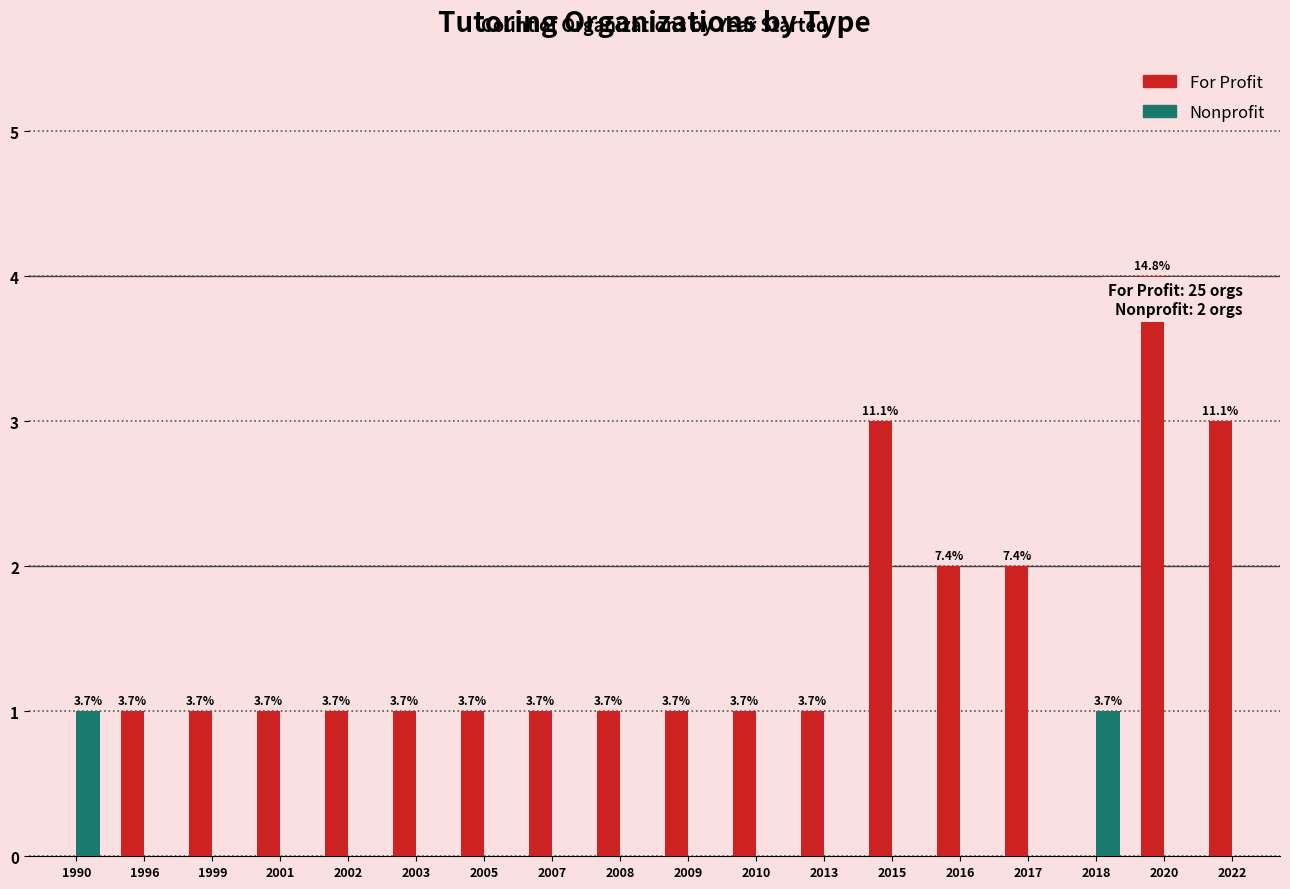

Rank the categories by Nonprofit value from highest to lowest.

1990, 2018, 1996, 1999, 2001, 2002, 2003, 2005, 2007, 2008, 2009, 2010, 2013, 2015, 2016, 2017, 2020, 2022